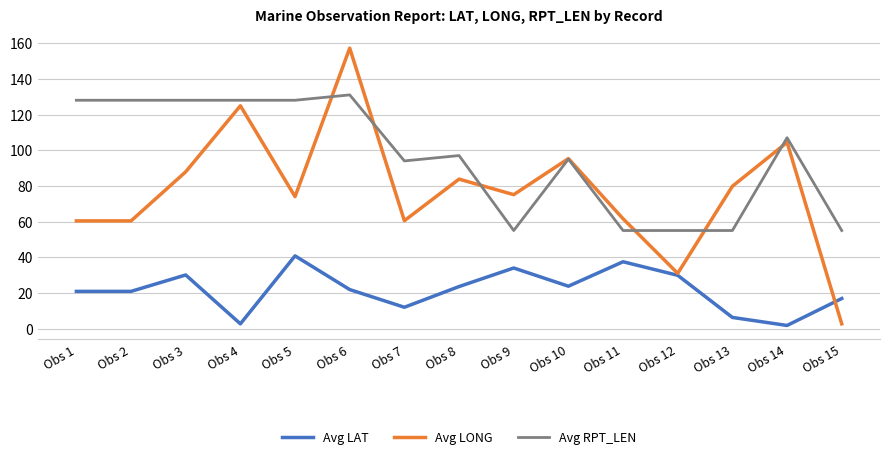

Which series has the largest total across all categories?

Avg RPT_LEN